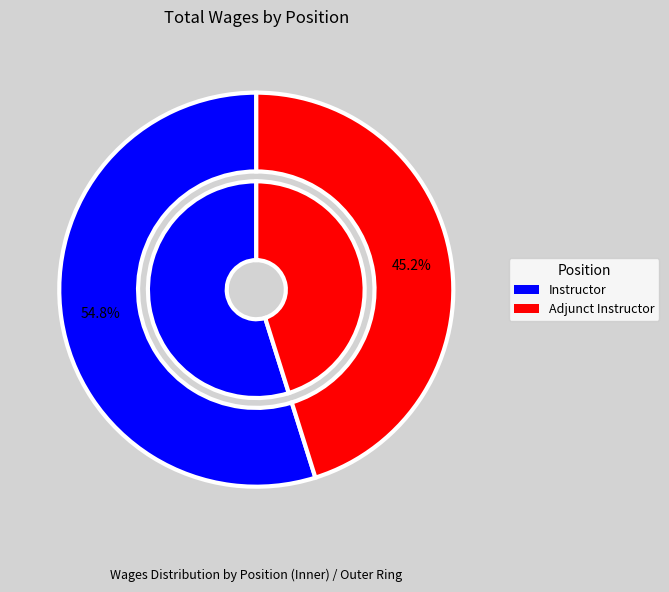

Is it true that Instructor is 63% of the pie?

False